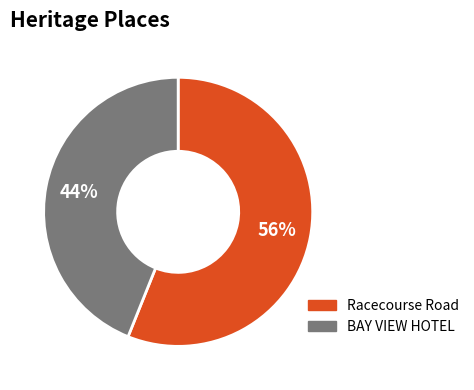

Approximately how many times larger is the value at BAY VIEW HOTEL compared to Racecourse Road?

0.8